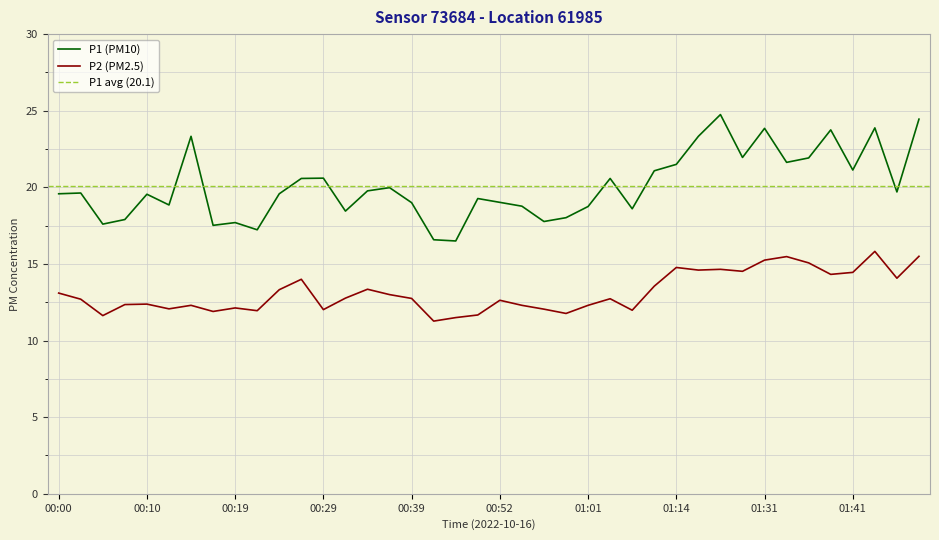

Which series changed the most between 00:34 and 01:17?

P1